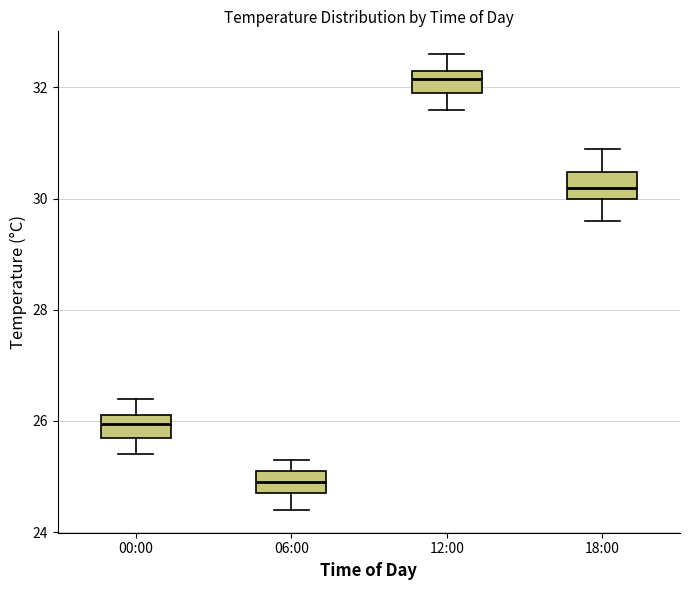

Reading left to right, transcribe this box plot: for each box, give where its median line is, the range the box spans, and where its two whiskers end, as read against the y-axis. The values are not printed on the chart, so give them approximately, as read against the axis.

00:00: median 26.0, box 25.8 to 26.2, whiskers 25.4 to 26.4
06:00: median 25.0, box 24.8 to 25.2, whiskers 24.4 to 25.4
12:00: median 32.2, box 32.0 to 32.4, whiskers 31.6 to 32.6
18:00: median 30.2, box 30.0 to 30.4, whiskers 29.6 to 31.0